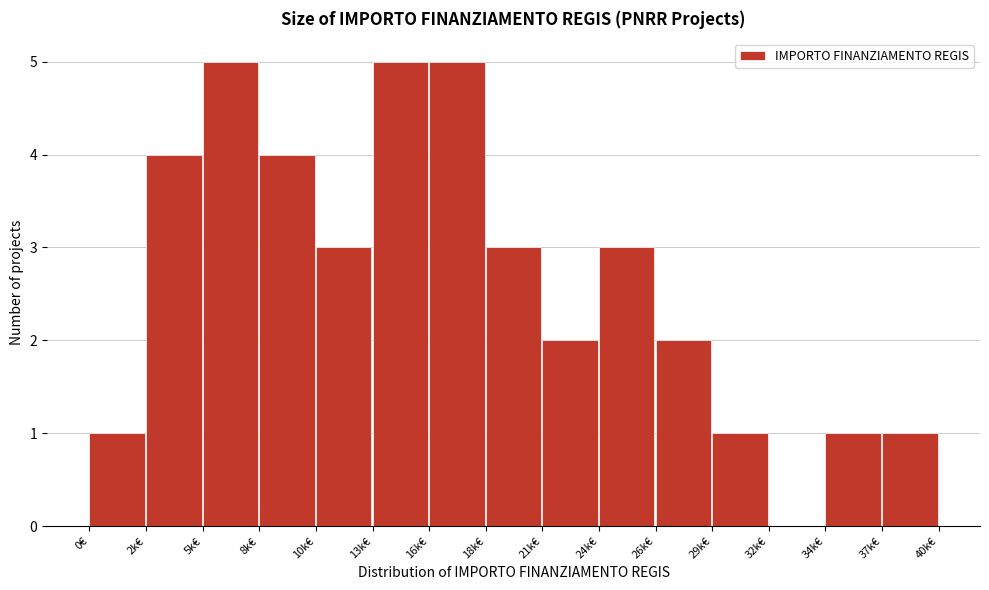

Reading left to right, transcribe all the data shown in this chart.

0€=1	2k€=4	5k€=5	8k€=4	10k€=3	13k€=5	16k€=5	18k€=3	21k€=2	24k€=3	26k€=2	29k€=1	32k€=0	34k€=1	37k€=1